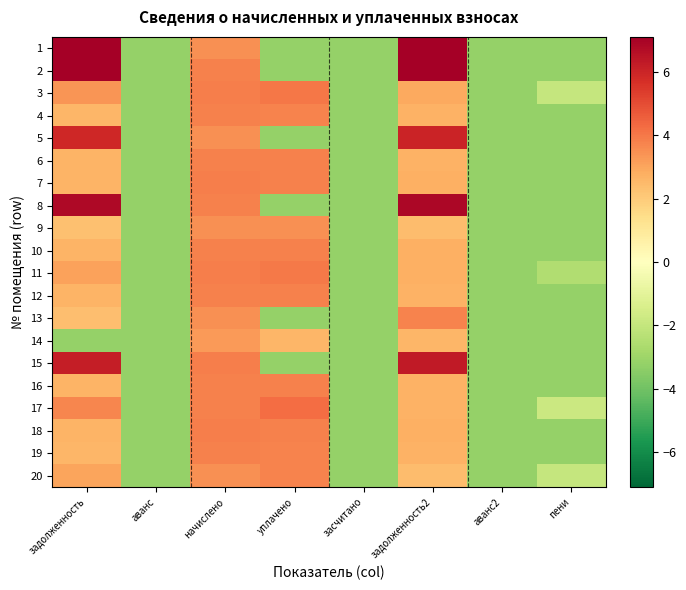

Which series has the widest spread of values?

2